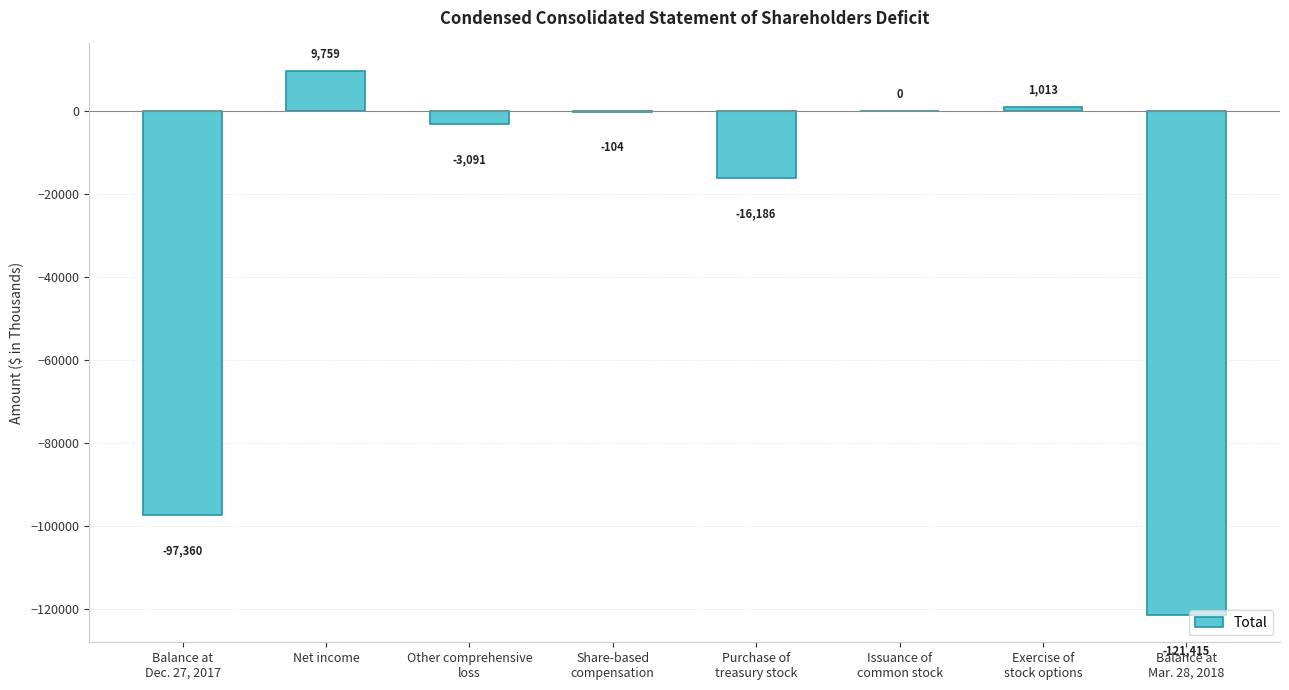

True or false: the data shows -3091 at Other comprehensive
loss.

True